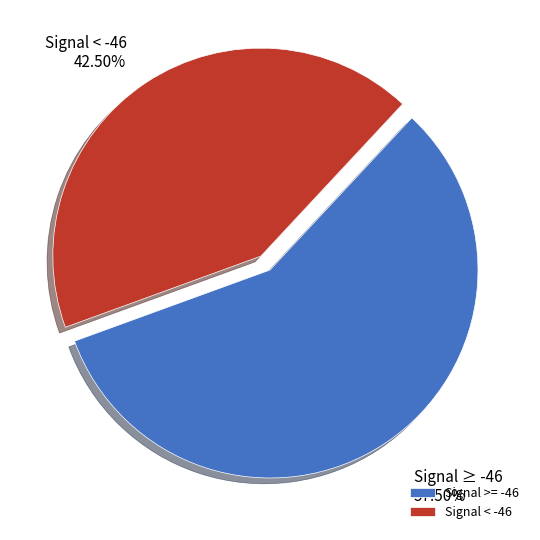

Between Signal >= -46 and Signal < -46, which is larger?

Signal >= -46